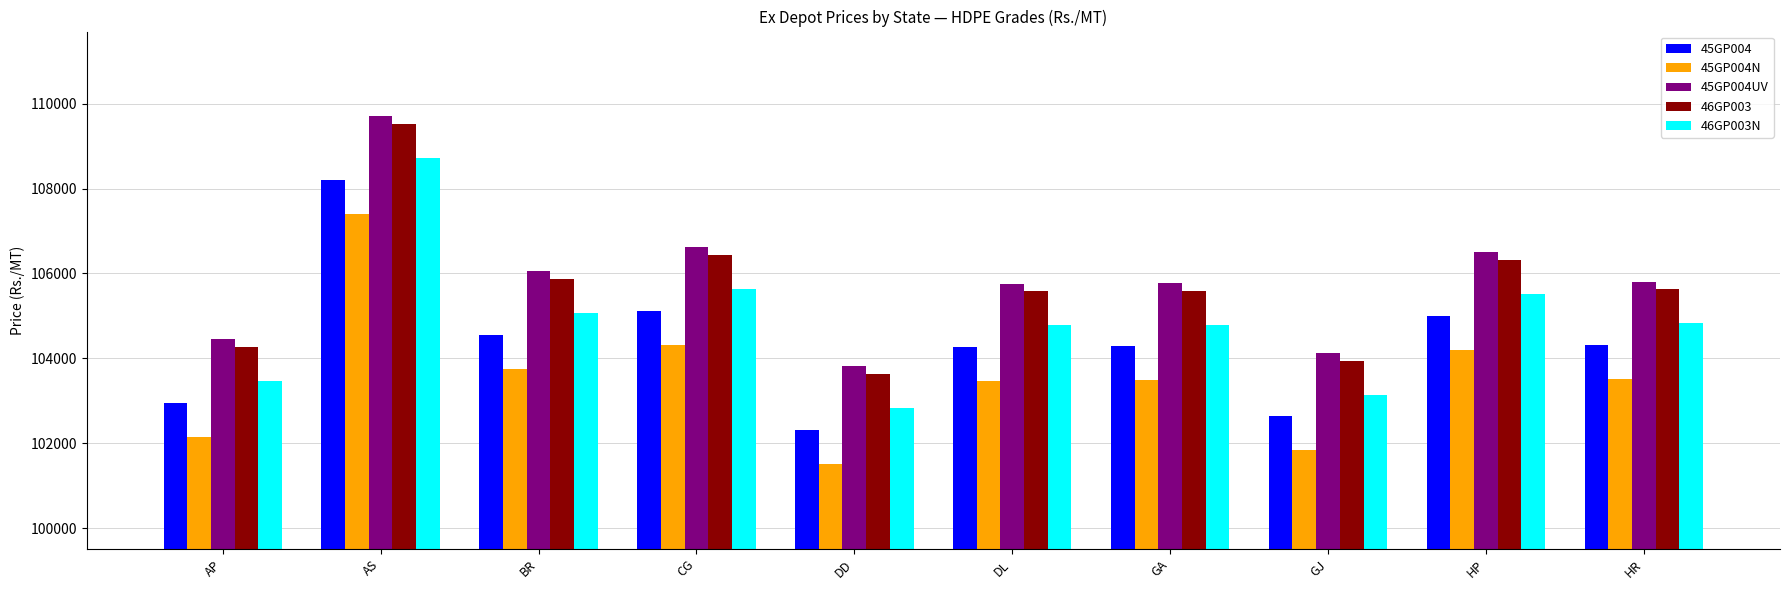

What is the difference between the highest and lowest values at DL?

2300